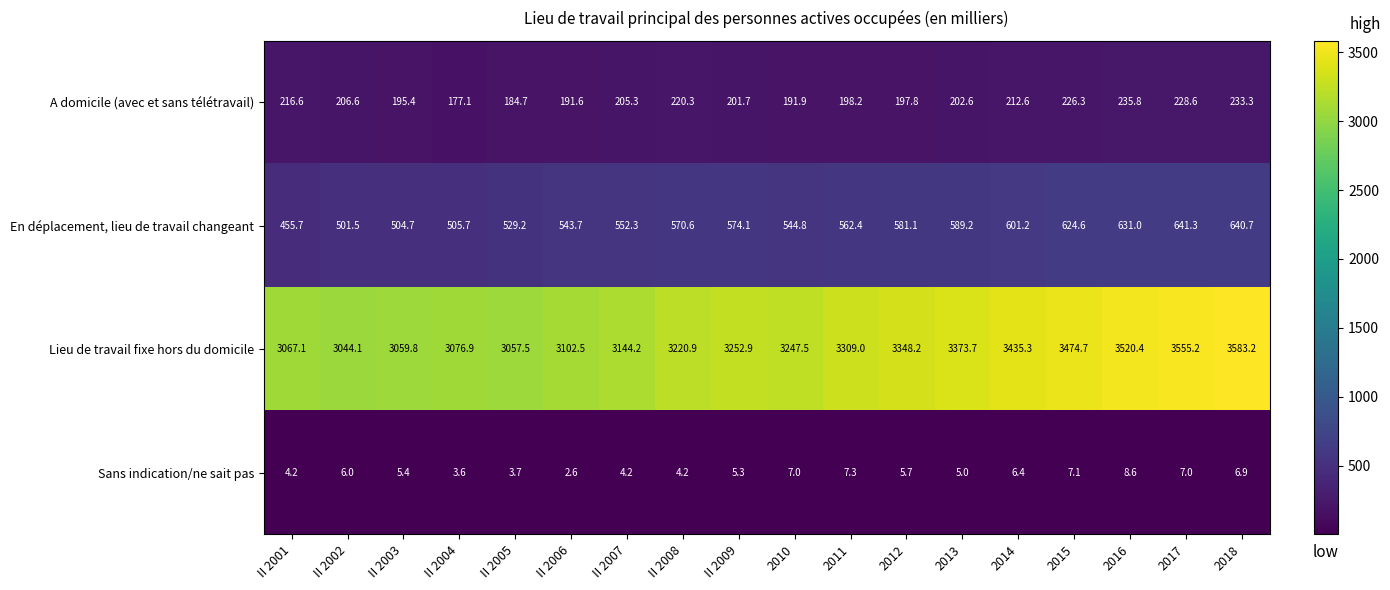

Which series has the widest spread of values?

Lieu de travail fixe hors du domicile